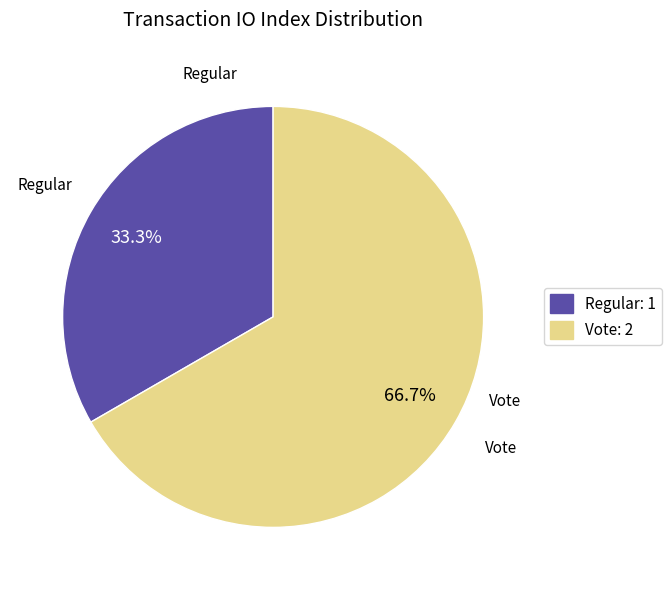

What is the majority slice?

Vote